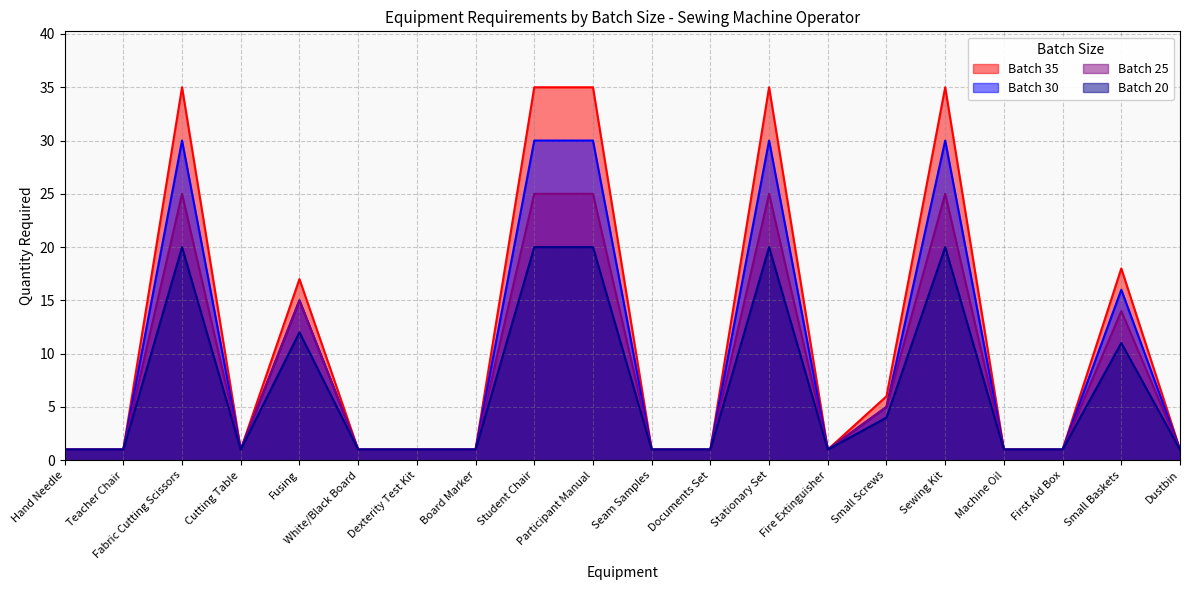

What is the label of the 1st point from the left?

Hand Needle